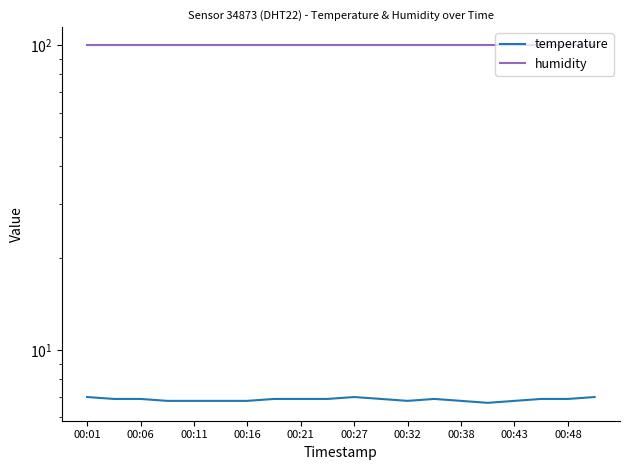

What is the difference between the maximum and minimum values in the temperature series?

0.3